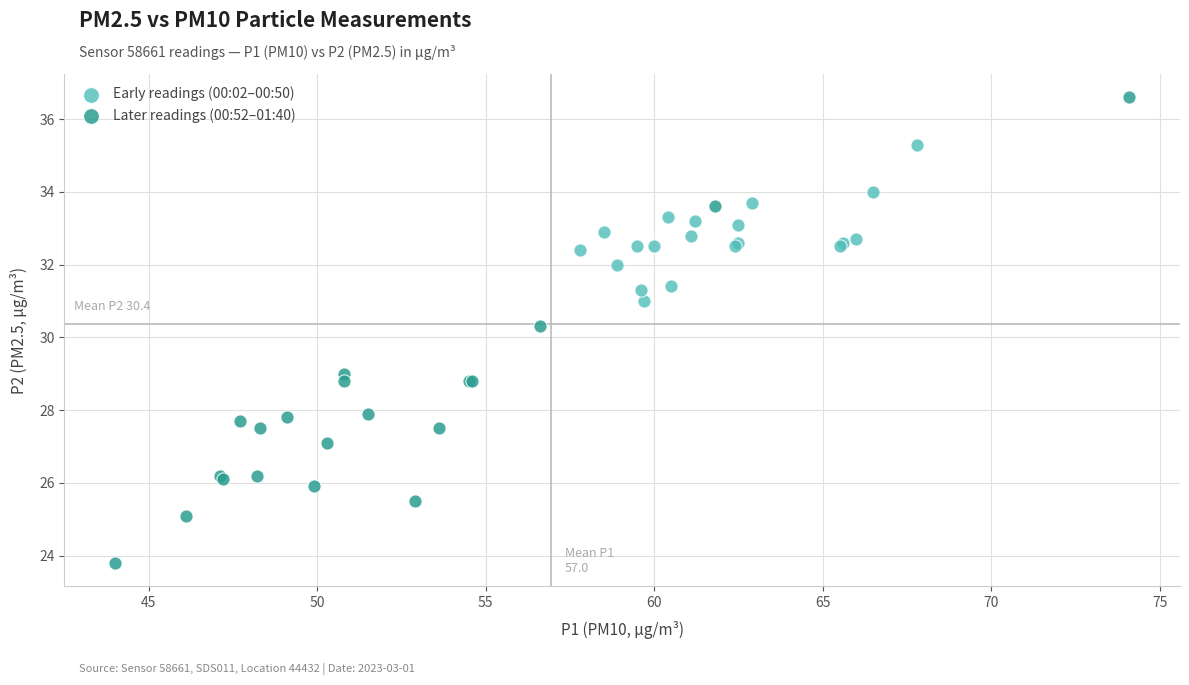

Which series has the widest spread of Y values?

Later readings (00:52–01:40)